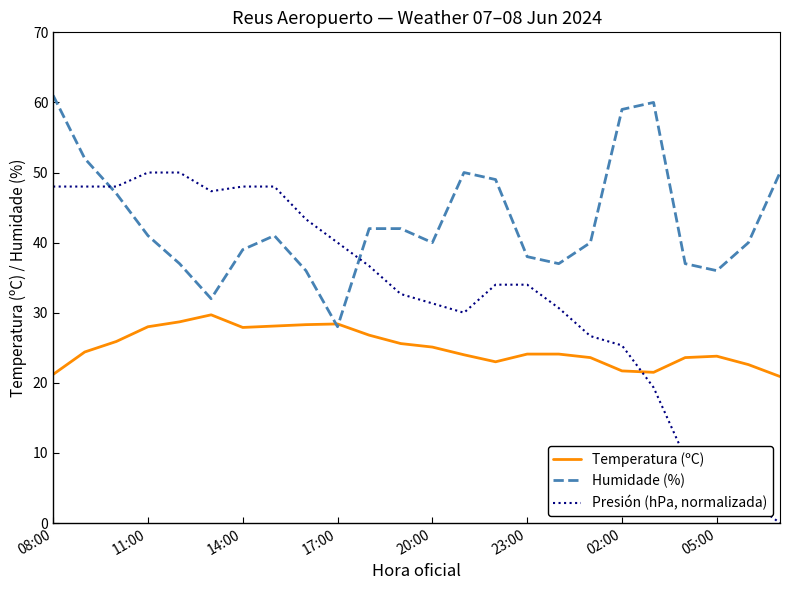

Which series has the widest spread of values?

Presión (hPa, normalizada)